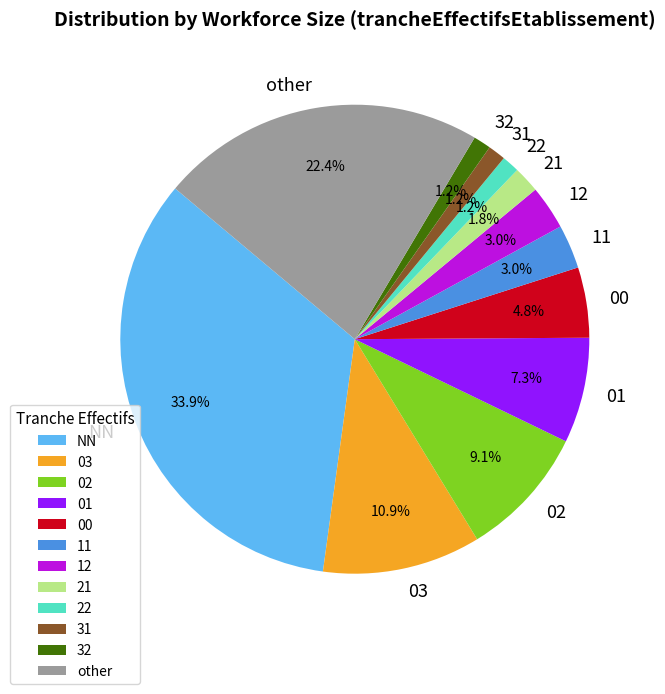

What is the total percentage of 31 and 03?

12.1%